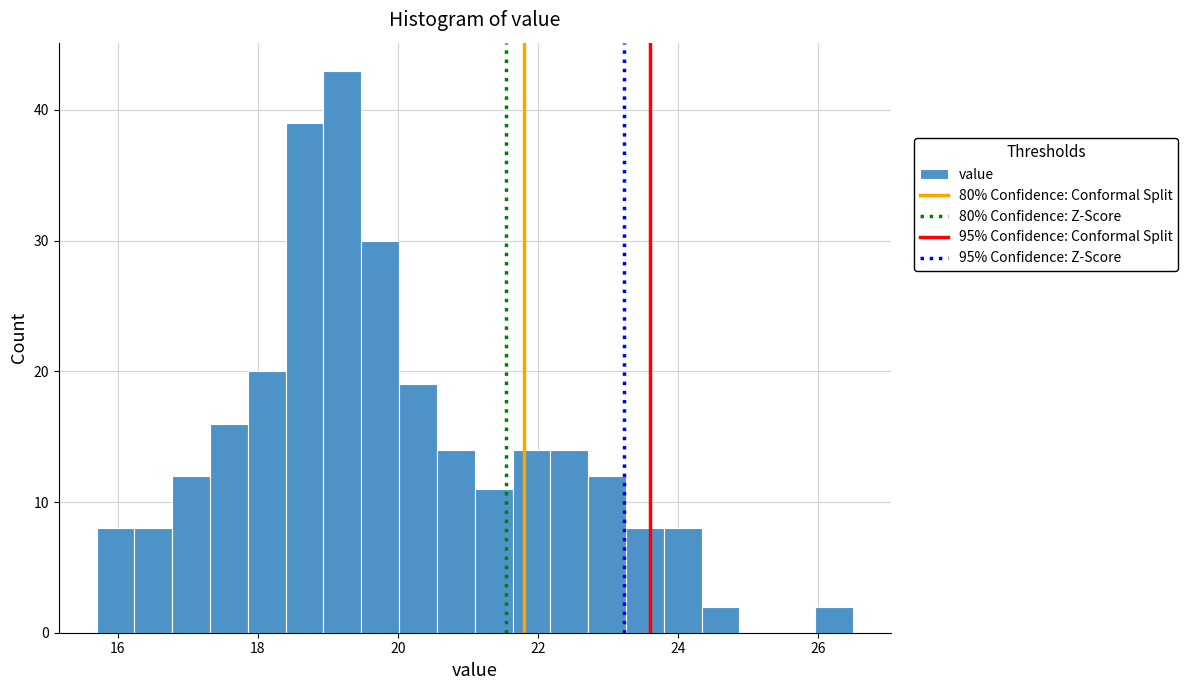

Around what value on the x-axis is the tallest bar? Give the approximate position of its centre, as read against the axis.

19.2